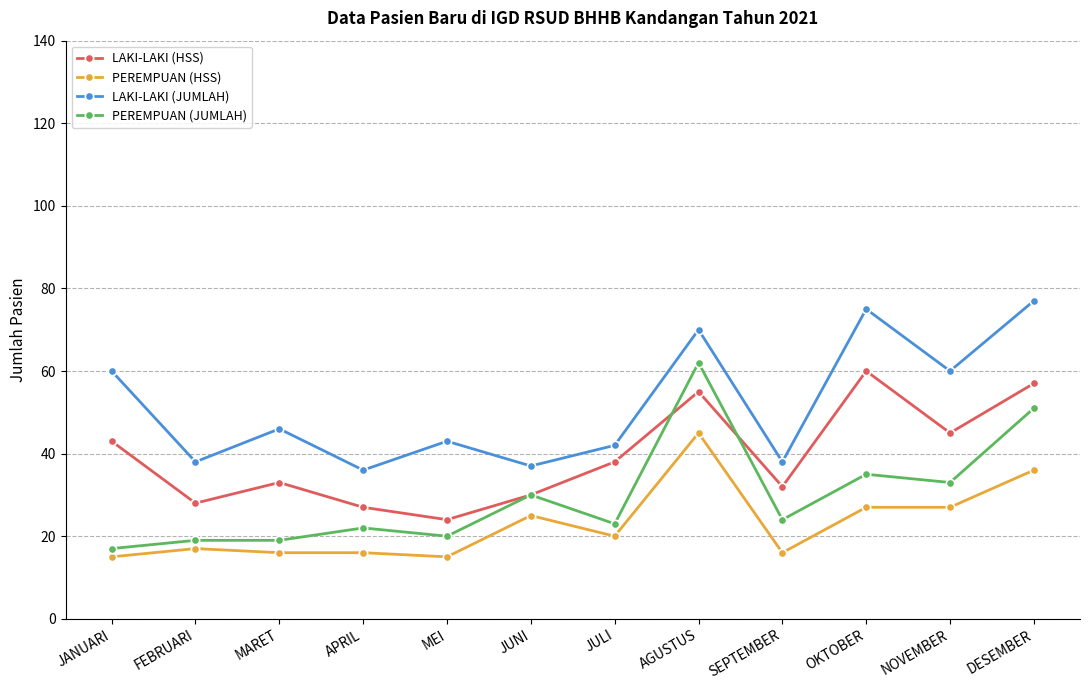

List the series in order of their overall mean, lowest first.

PEREMPUAN (HSS), PEREMPUAN (JUMLAH), LAKI-LAKI (HSS), LAKI-LAKI (JUMLAH)